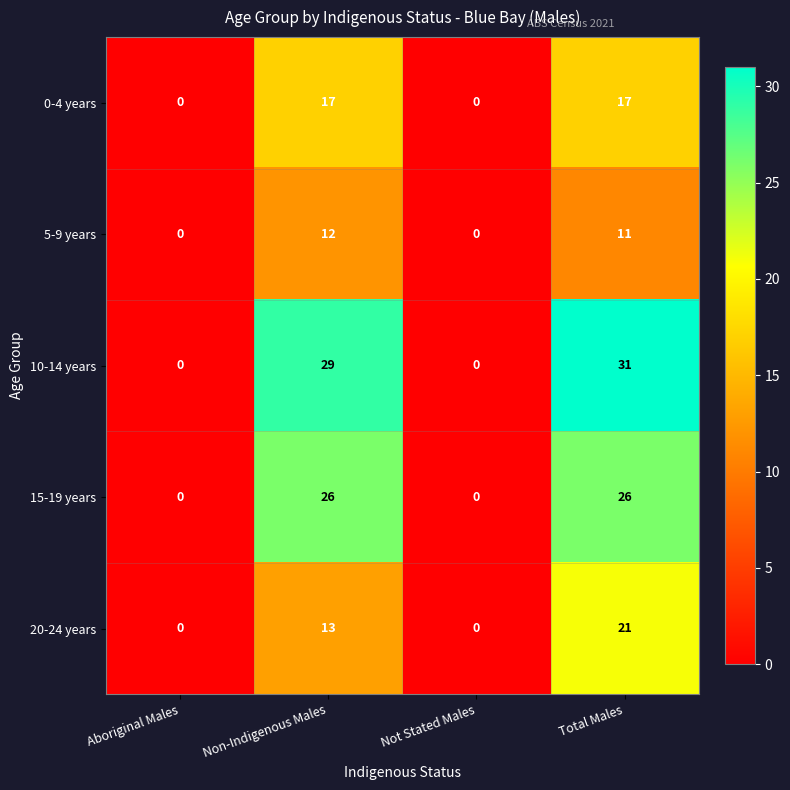

What is the sum of the 10-14 years values at Total Males and Not Stated Males?

31